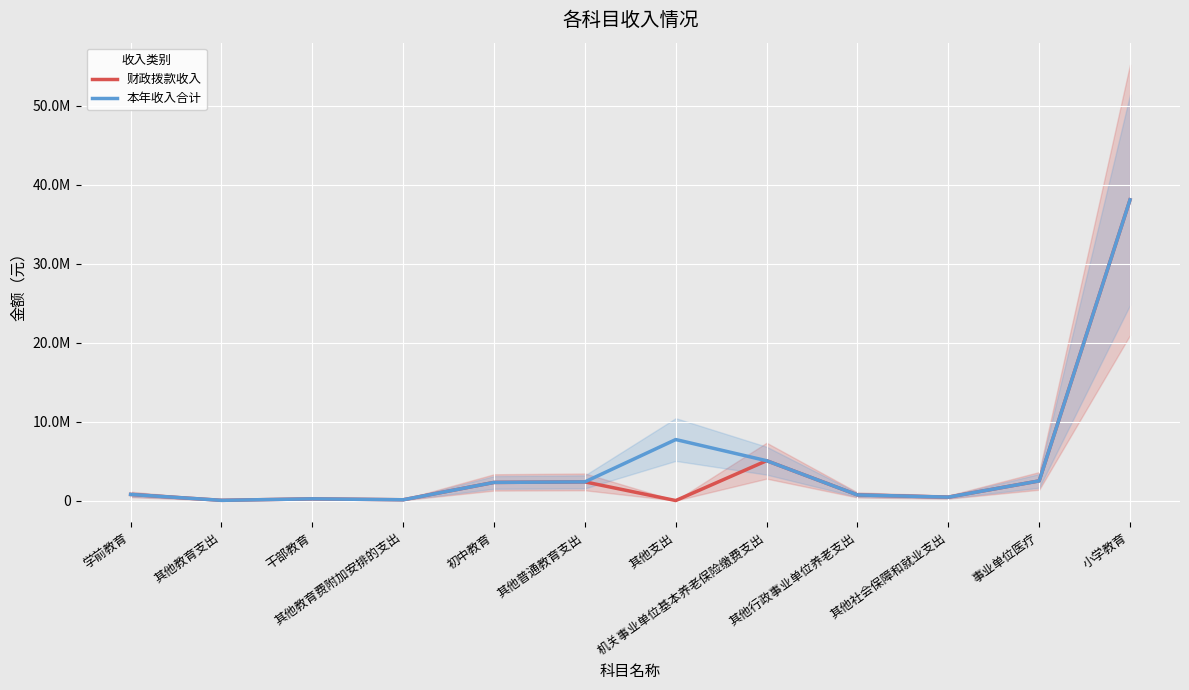

Reading left to right, what are all the values shown in this chart?

财政拨款收入: 776150.0	26903.6	216752.0	100000.0	2296841.7	2367175.0	0.0	5048672.0	712000.0	434769.2	2490278.0	38105384.0
本年收入合计: 776150.0	26903.6	216752.0	100000.0	2296841.7	2367175.0	7730048.0	5048672.0	712000.0	434769.2	2490278.0	38105384.0